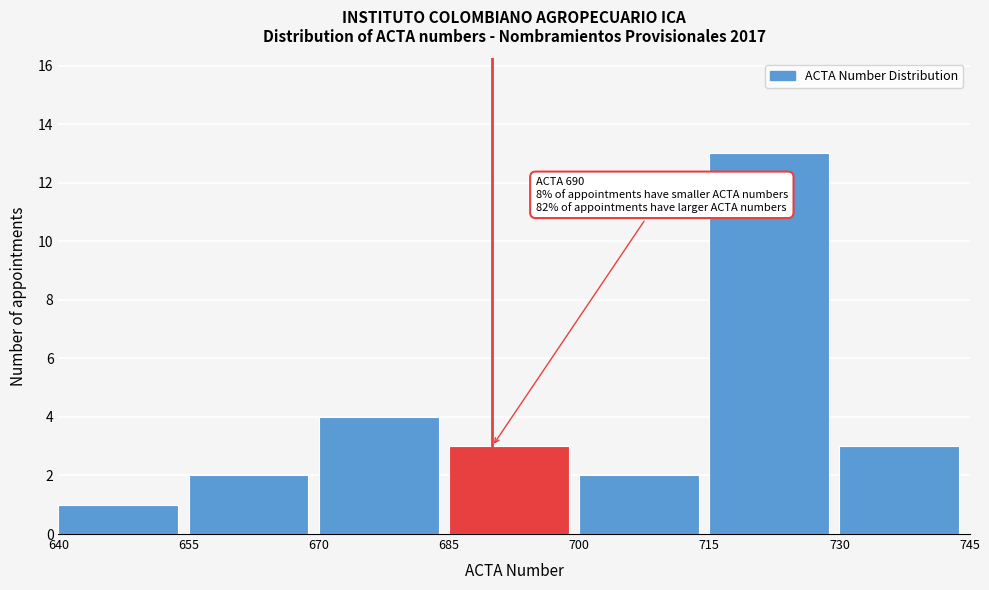

Over which range of the x-axis is the bar tallest?

715 to 730